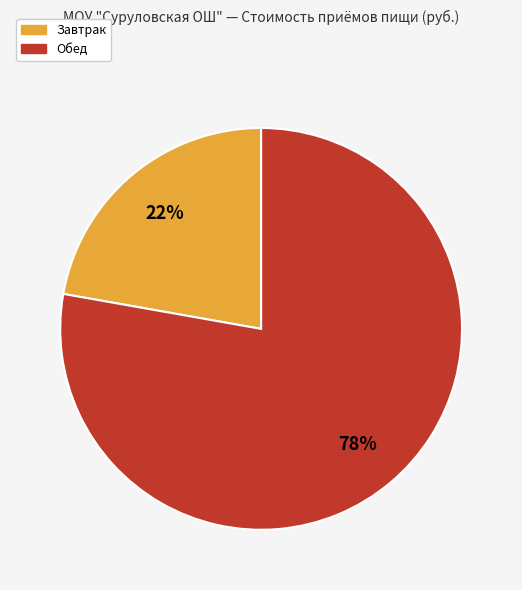

The Завтрак slice represents 22% of the pie. True or false?

True